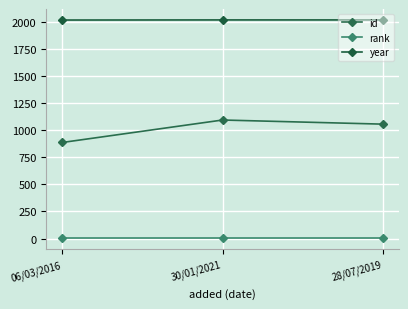

What is the difference between the second highest and minimum values in the year series?

1